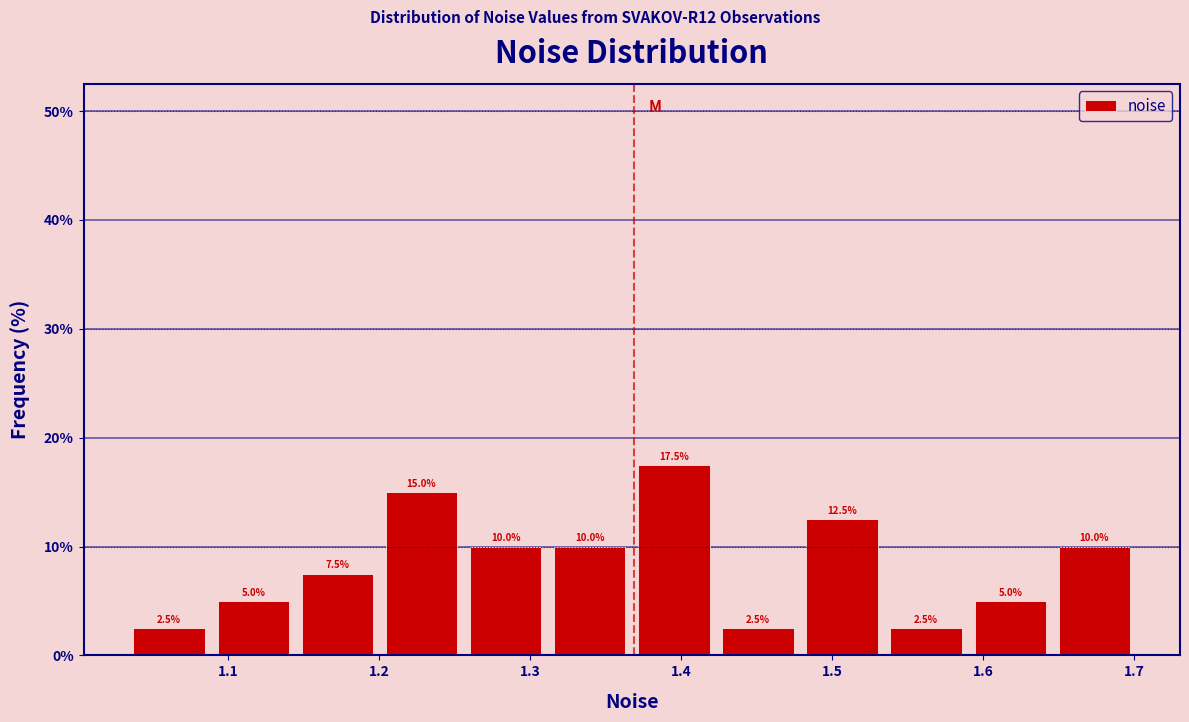

What is the height of the bar covering 1.14 to 1.20 on the x-axis? The bar edges are not printed on the chart, so give them approximately, as read against the axis.

7.5